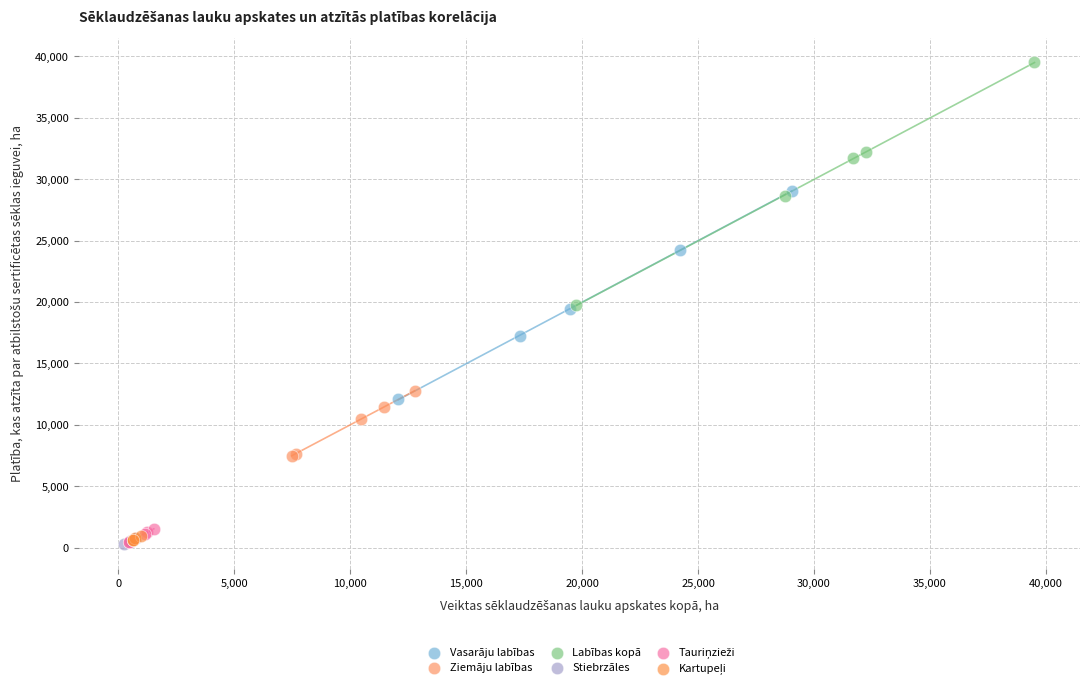

Which series contains the highest Y value?

Labības kopā